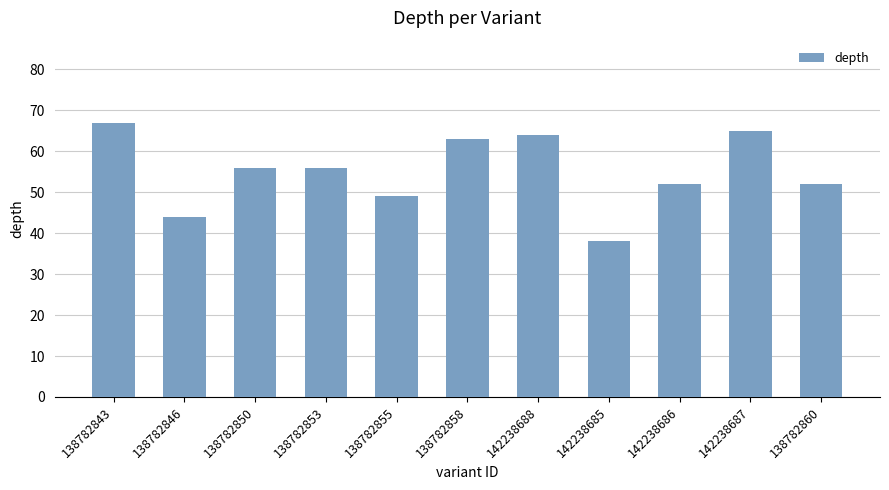

Is it true that the value at 142238686 is 12?

False